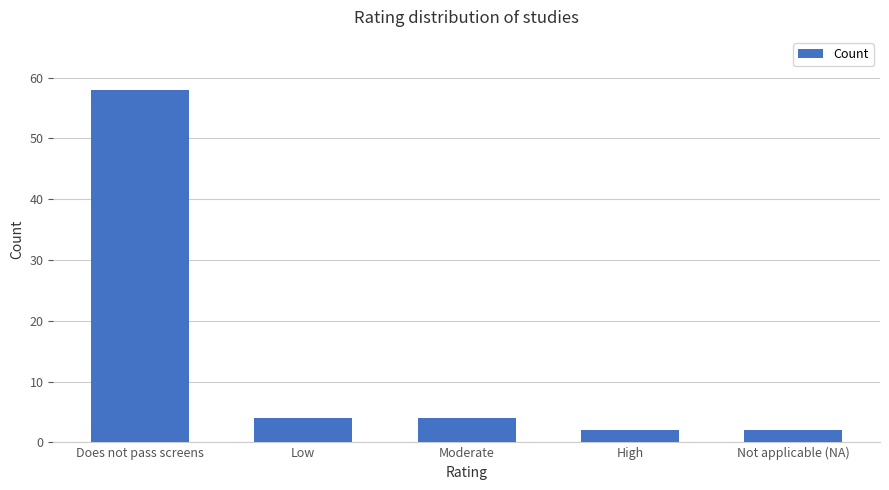

Where does the data first go above 4?

Does not pass screens